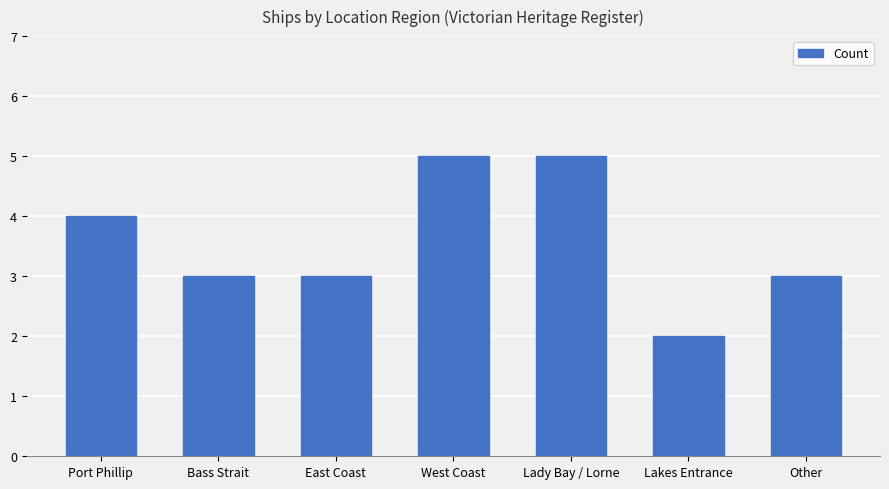

Are the bars grouped side by side (vs. stacked)?

No